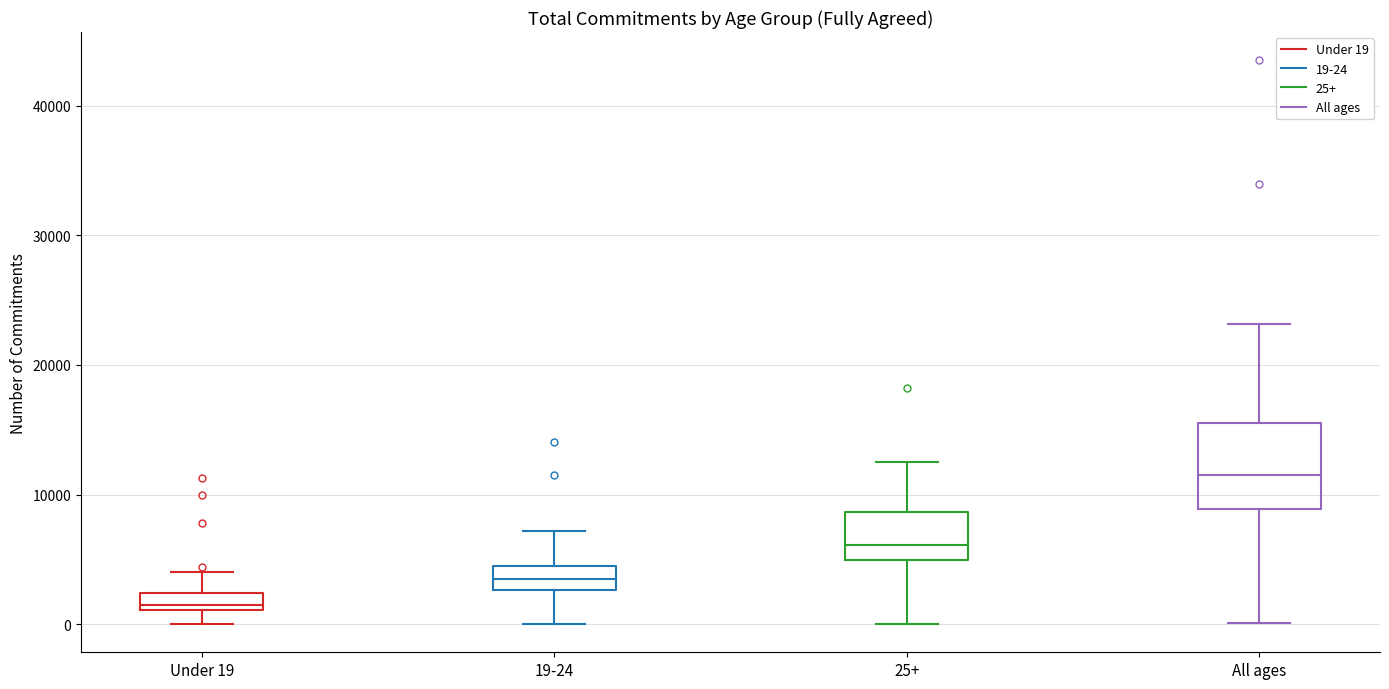

Which box is the tallest, from its lower edge to its upper edge?

All ages